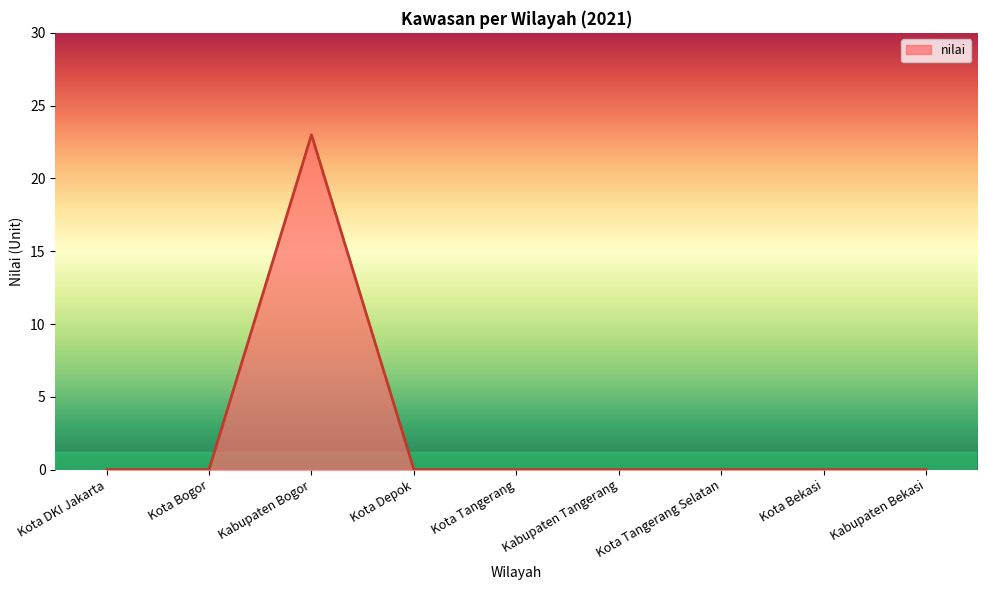

What is the sum of all values?

23